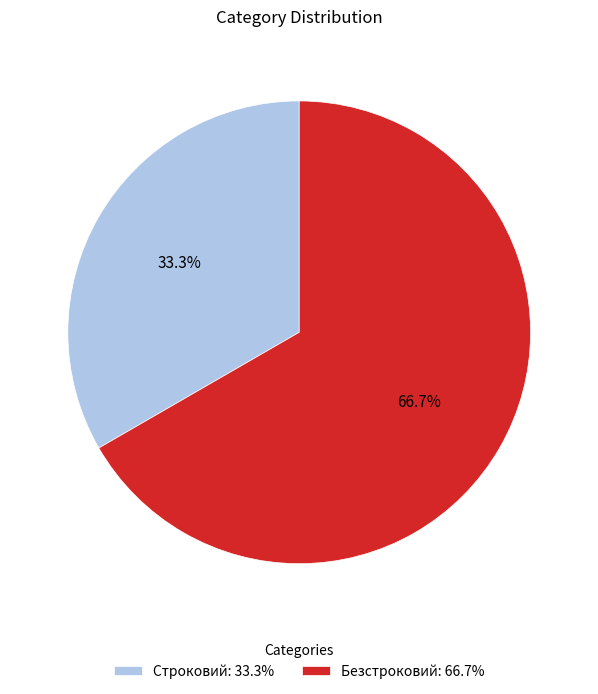

Rank the categories by value from highest to lowest.

Безстроковий, Строковий